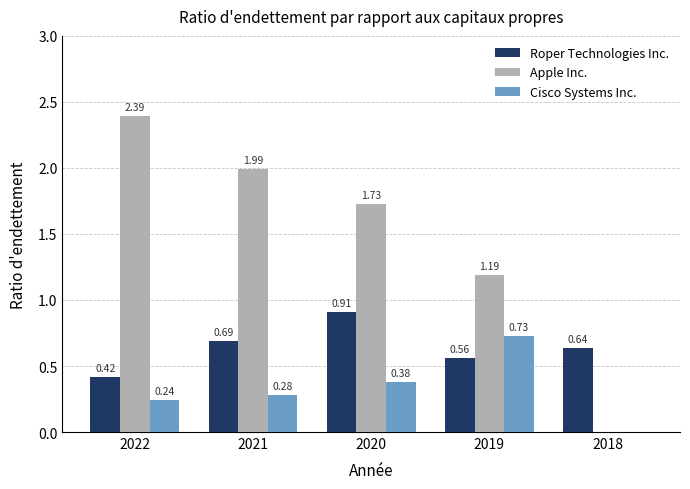

What is the total value across all series at 2021?

3.0